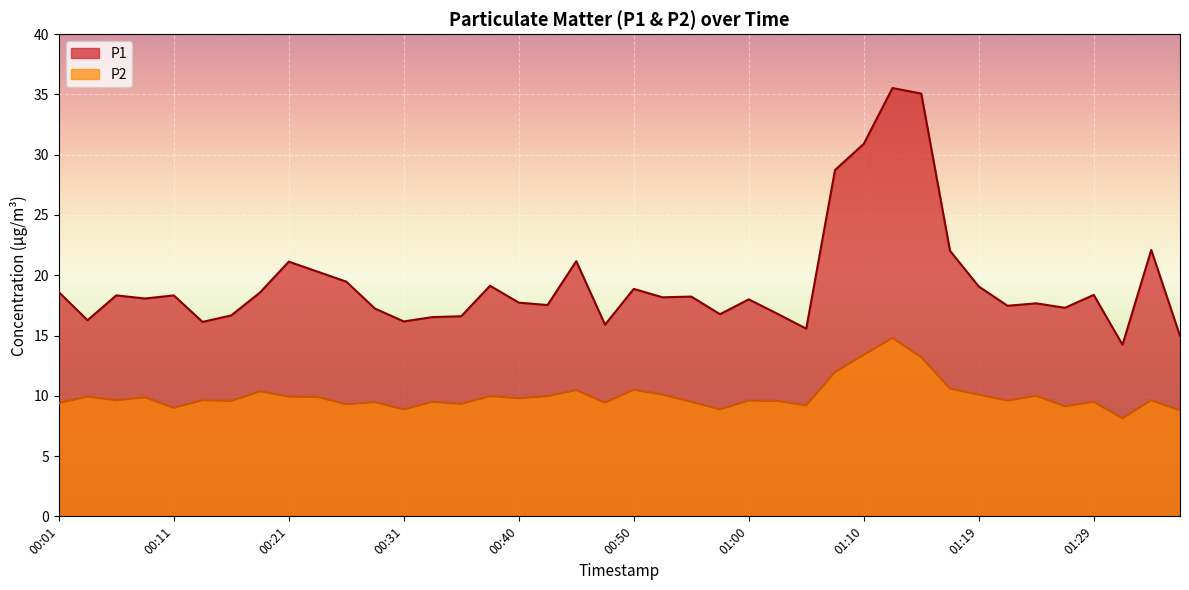

At 00:08, list the series in order from smallest to largest.

P2, P1